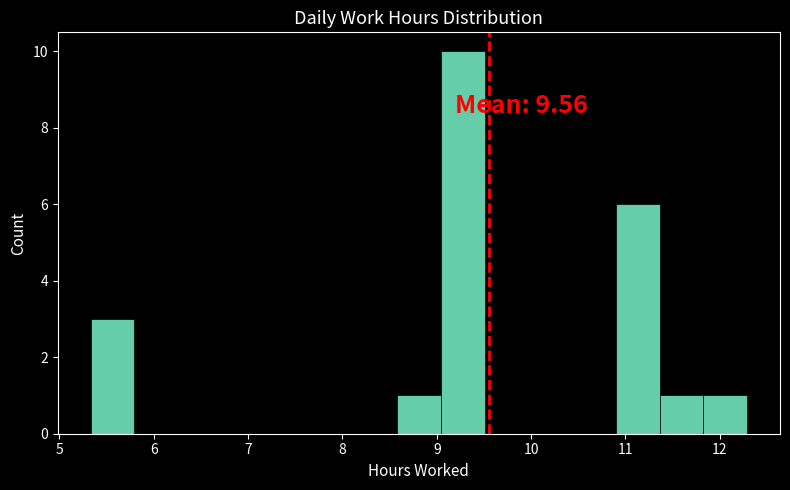

Over which range of the x-axis is the bar tallest?

9.0 to 9.5